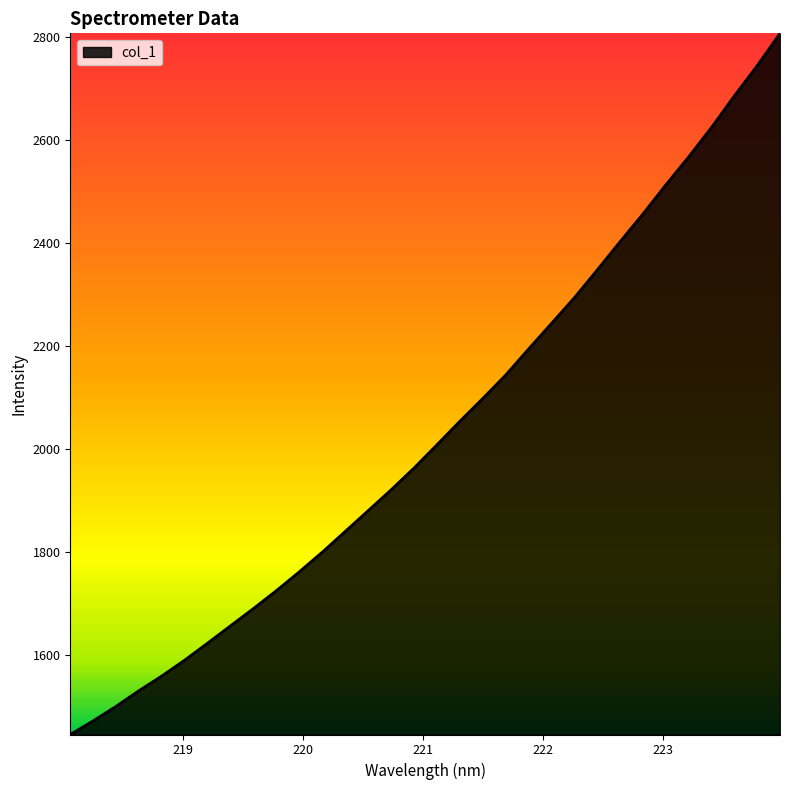

What is the greatest value displayed?

2807.3